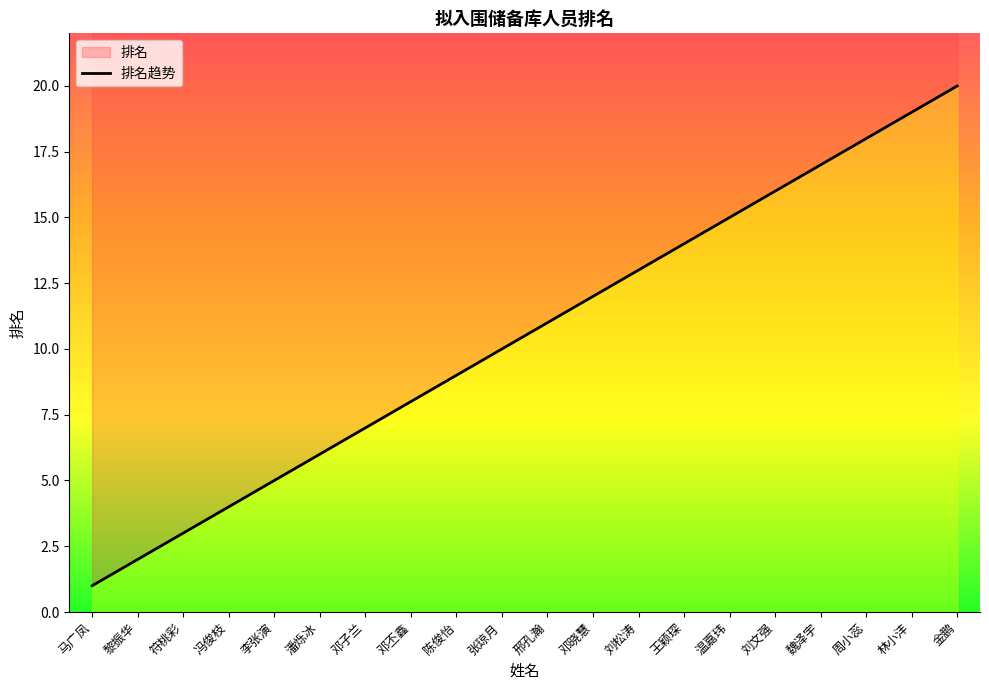

What is the maximum value shown in the chart?

20